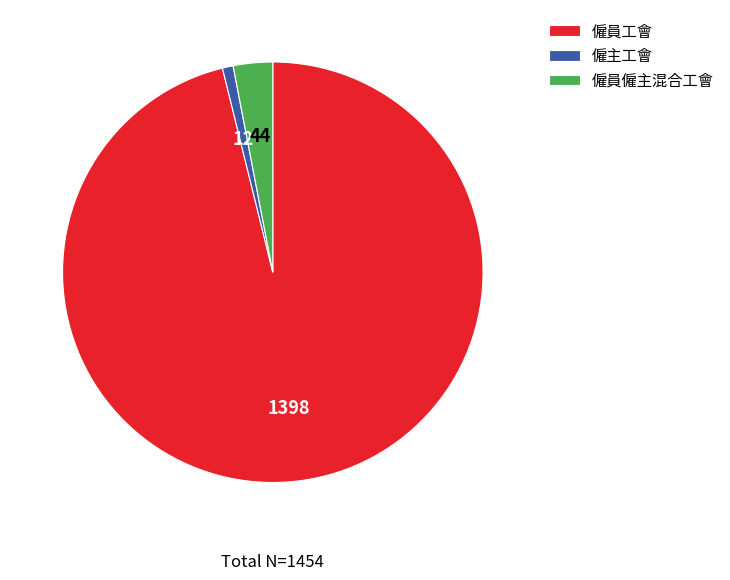

Rank the categories by value from lowest to highest.

僱主工會, 僱員僱主混合工會, 僱員工會